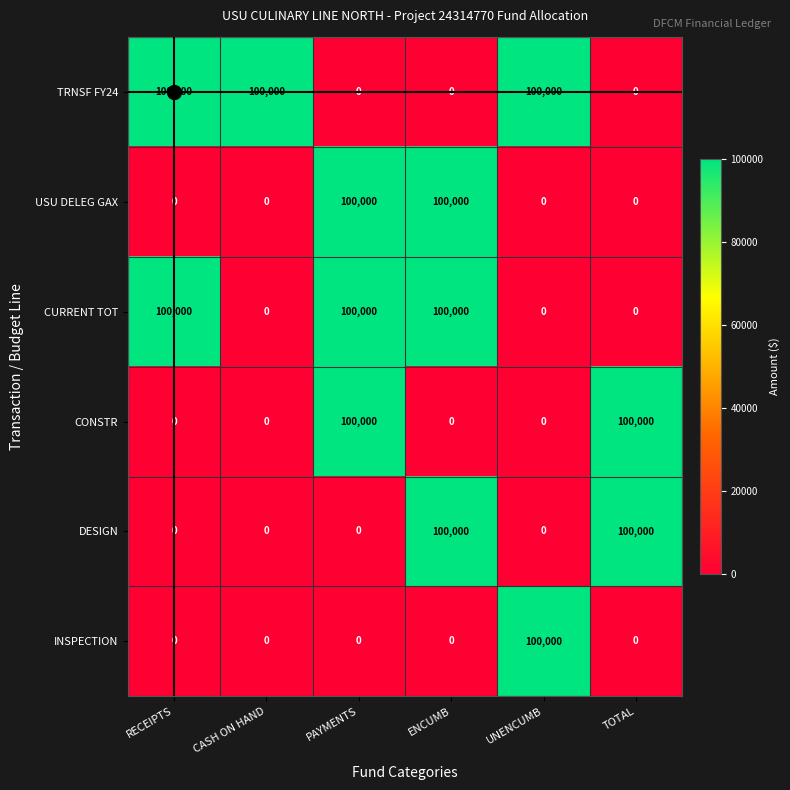

The value of USU DELEG GAX at CASH ON HAND is 42218. True or false?

False